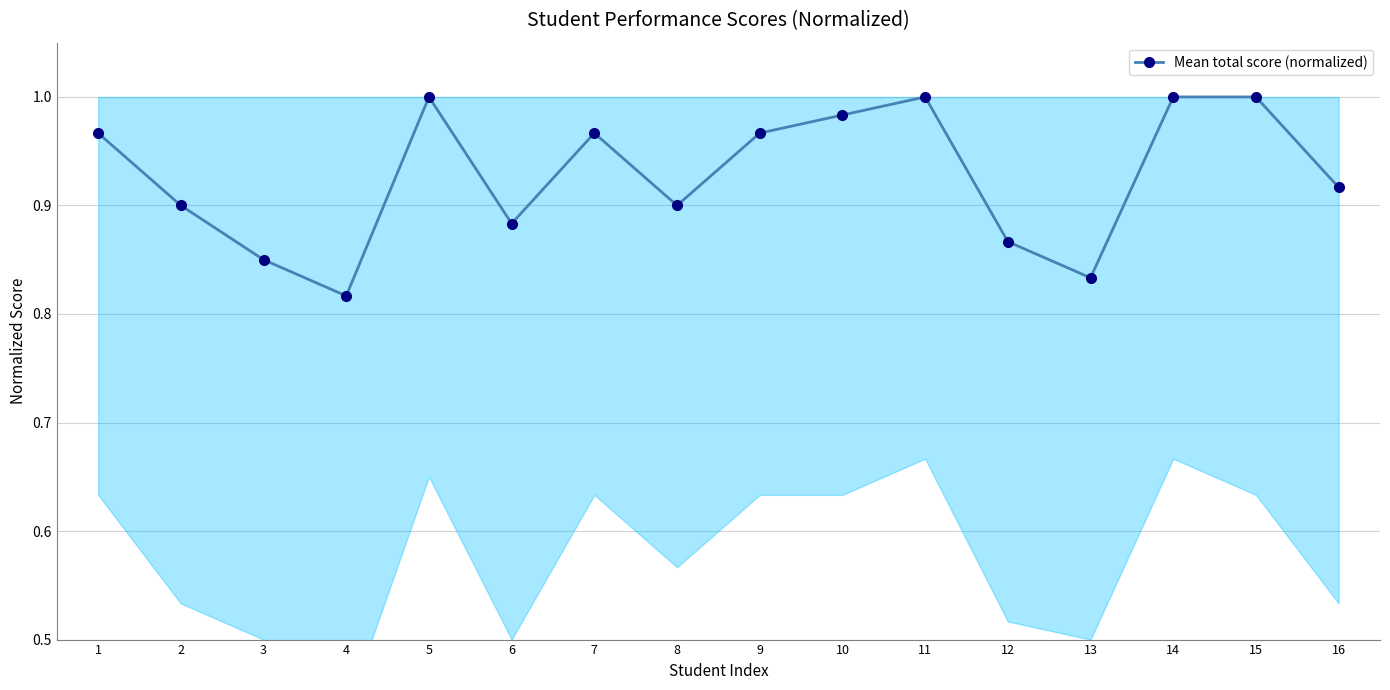

Does the chart have visible grid lines?

Yes